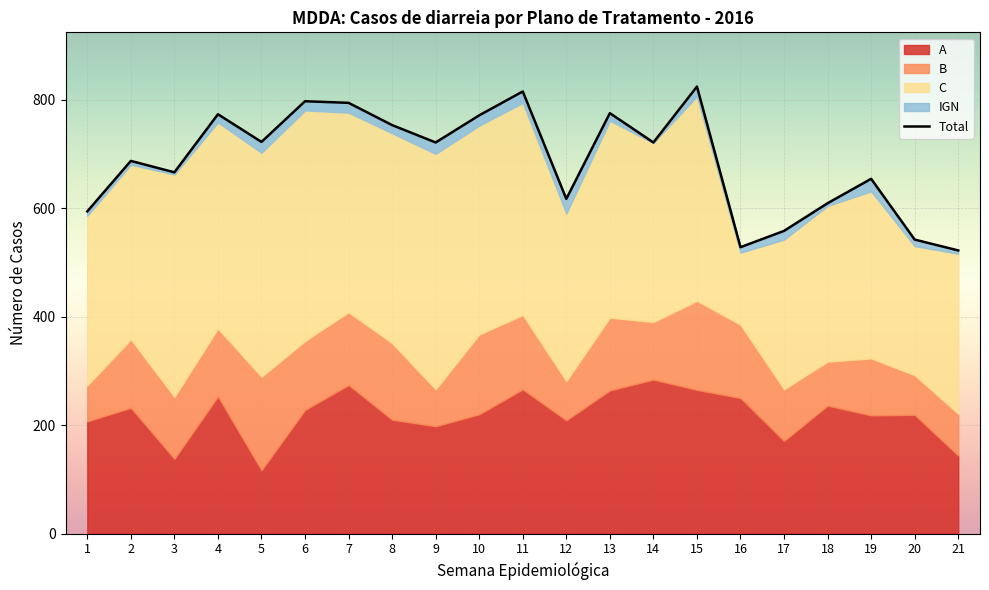

Reading left to right, list all the values displayed in this chart.

1=594	2=687	3=666	4=773	5=722	6=797	7=794	8=753	9=721	10=771	11=815	12=617	13=775	14=721	15=824	16=528	17=558	18=609	19=654	20=542	21=522